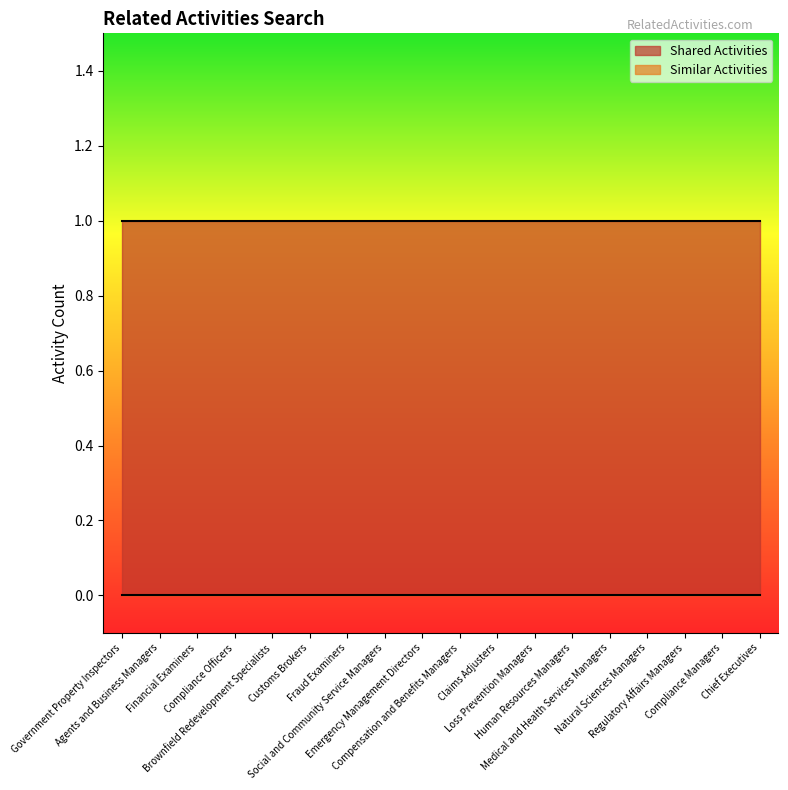

What is the sum of the Shared Activities values at Chief Executives and Fraud Examiners?

2